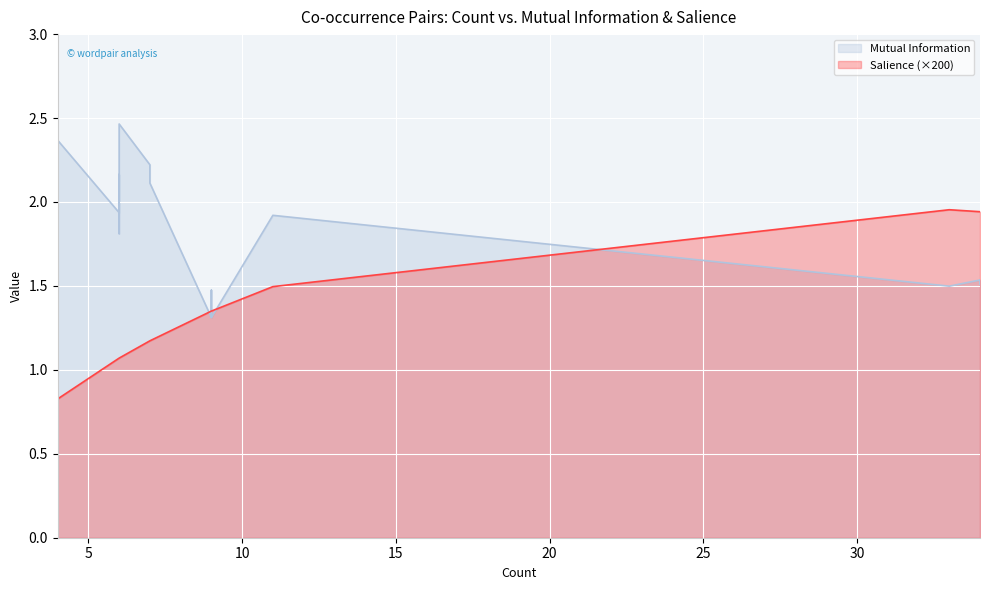

True or false: Mutual Information has more than 2 interior local peaks.

True